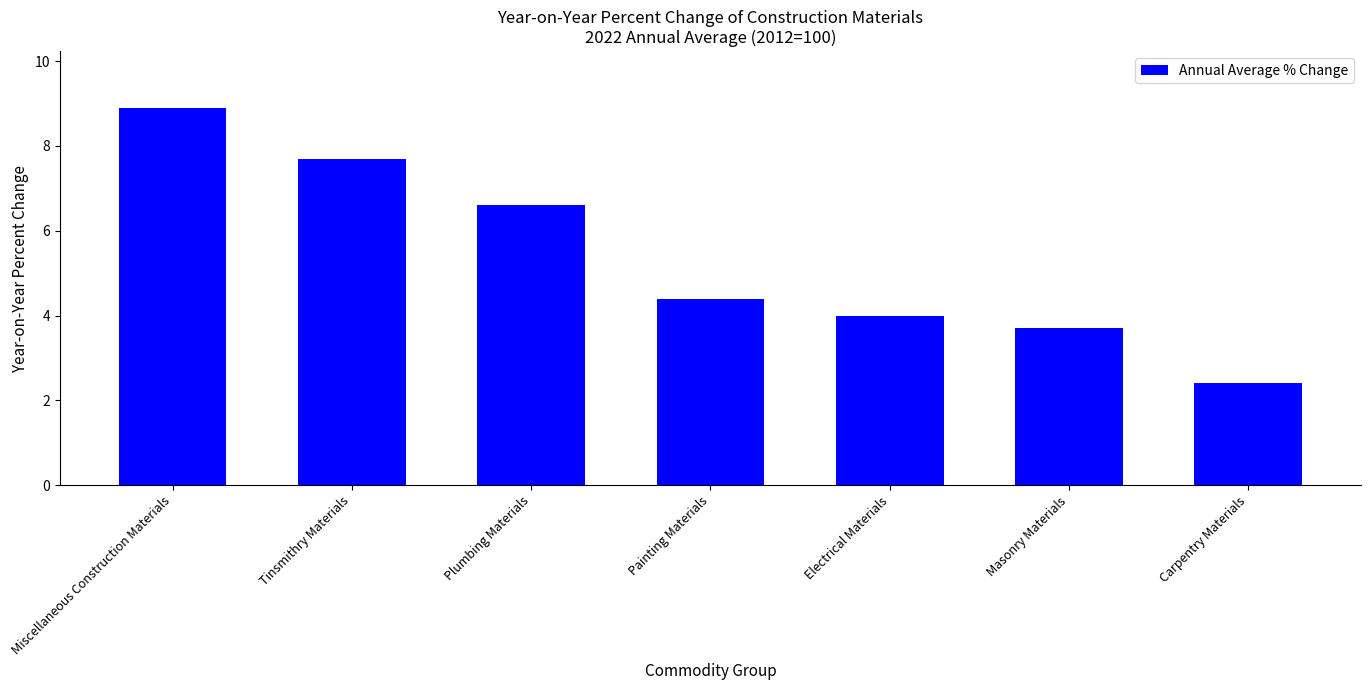

At which category does the chart reach its peak across all series?

Miscellaneous Construction Materials